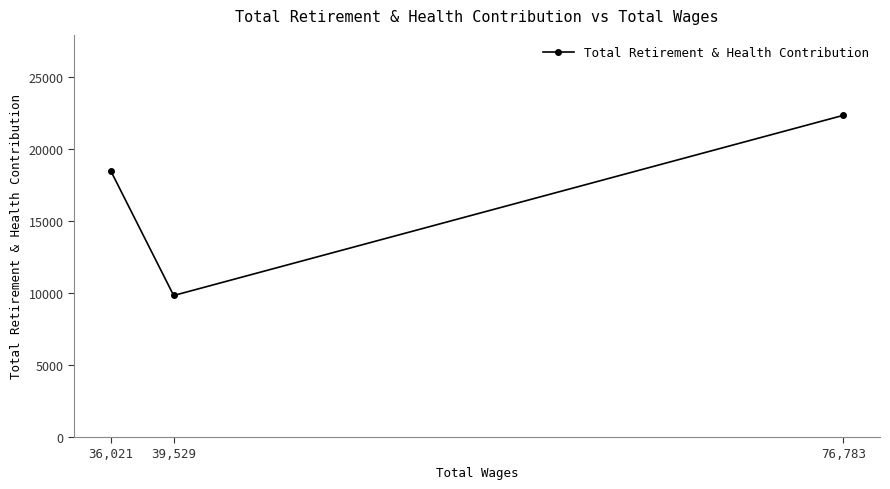

What is the greatest value displayed?

22333